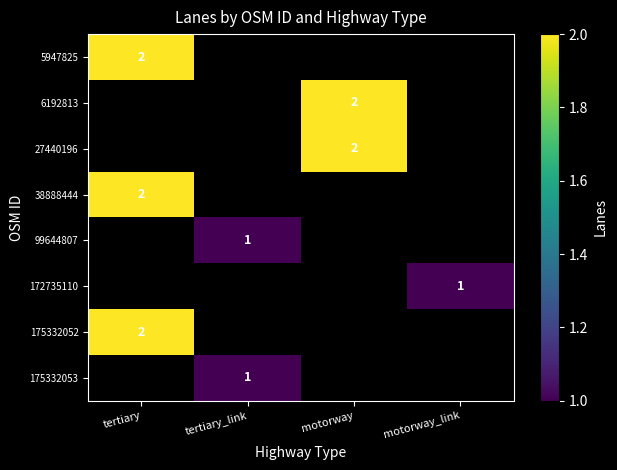

The 38888444 series shows 2 at tertiary. True or false?

True